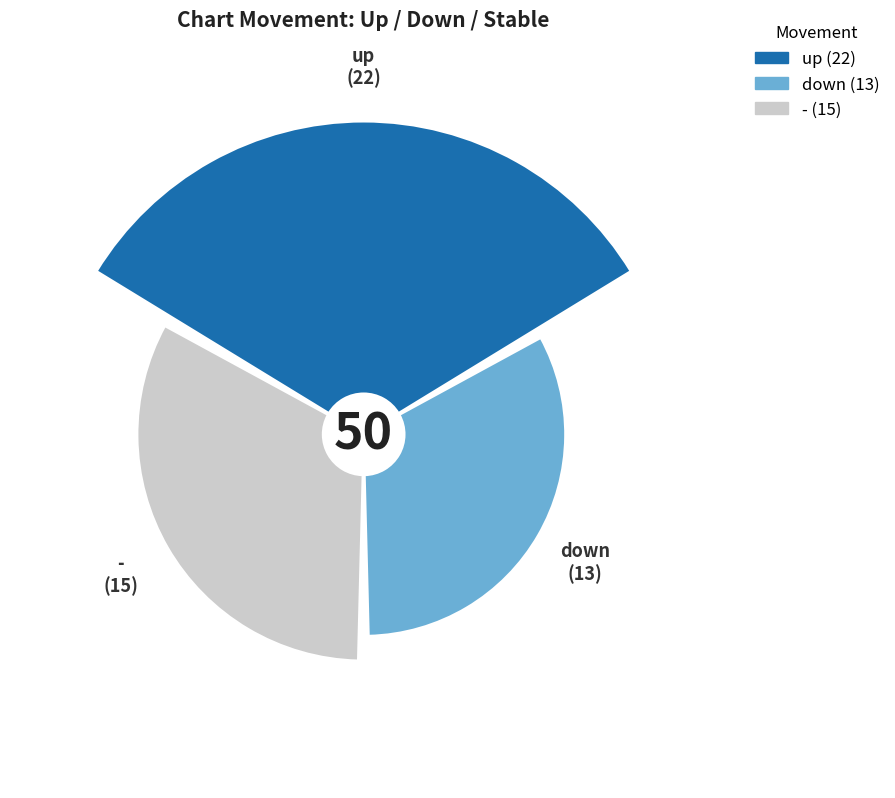

How many segments does this pie chart have?

3